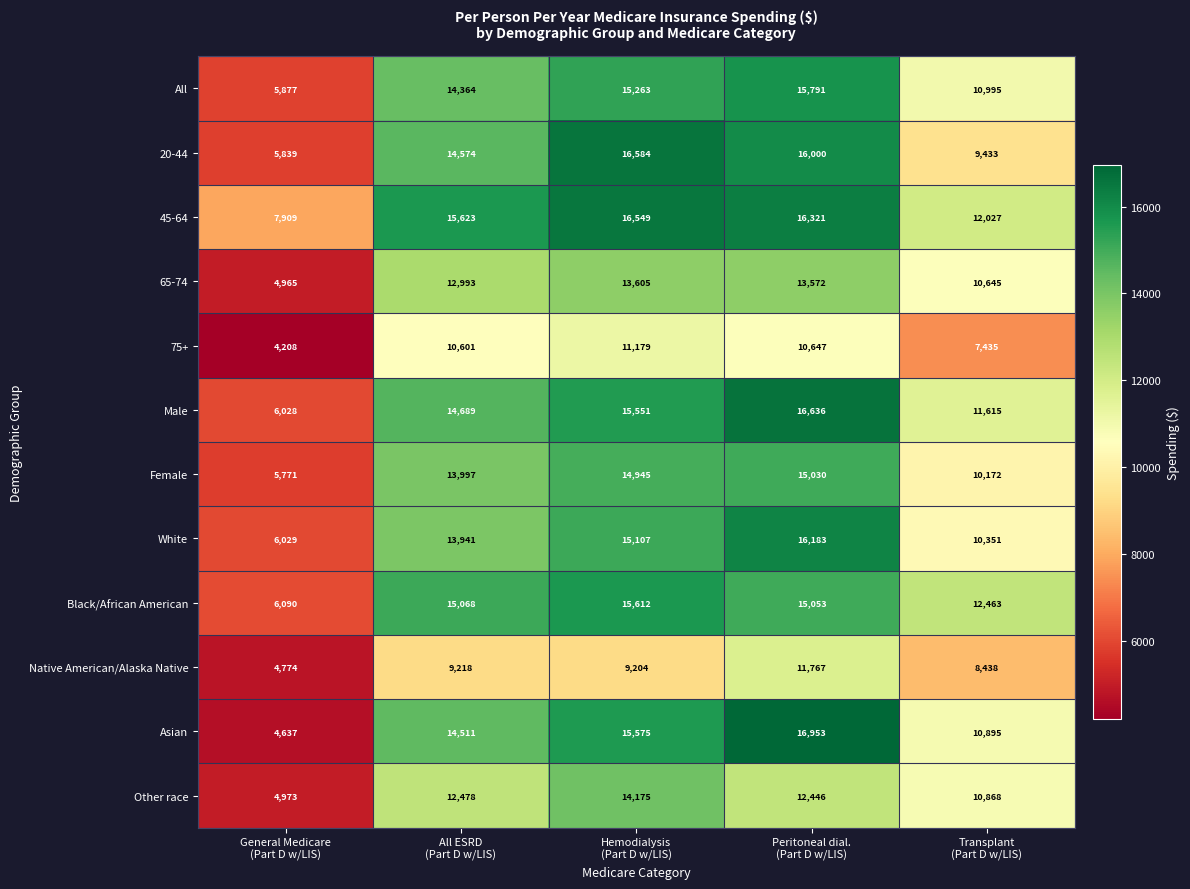

Which series has the widest spread of values?

Asian